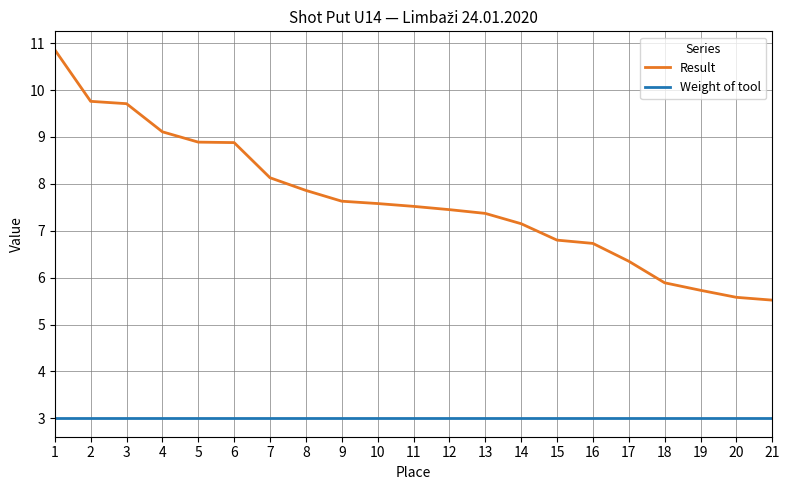

What is the minimum value for Result?

5.5